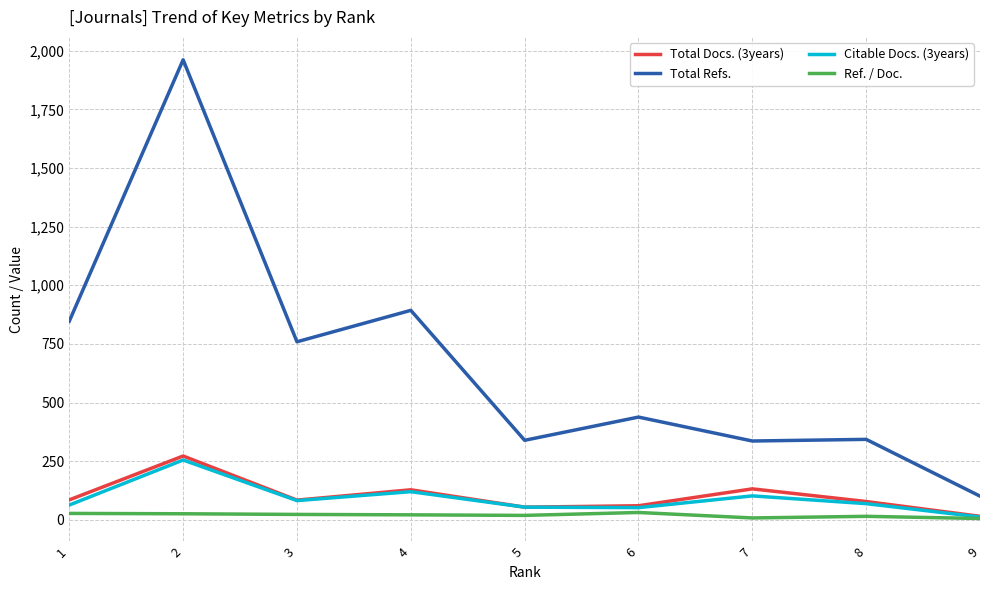

Which series has the largest total across all categories?

Total Refs.